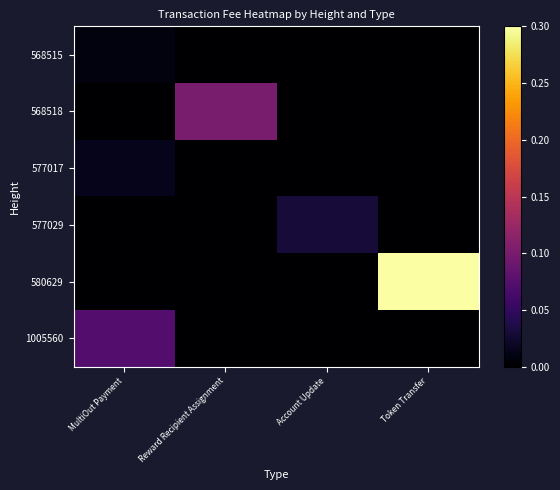

Between MultiOut Payment and Token Transfer, which series saw the biggest shift?

580629